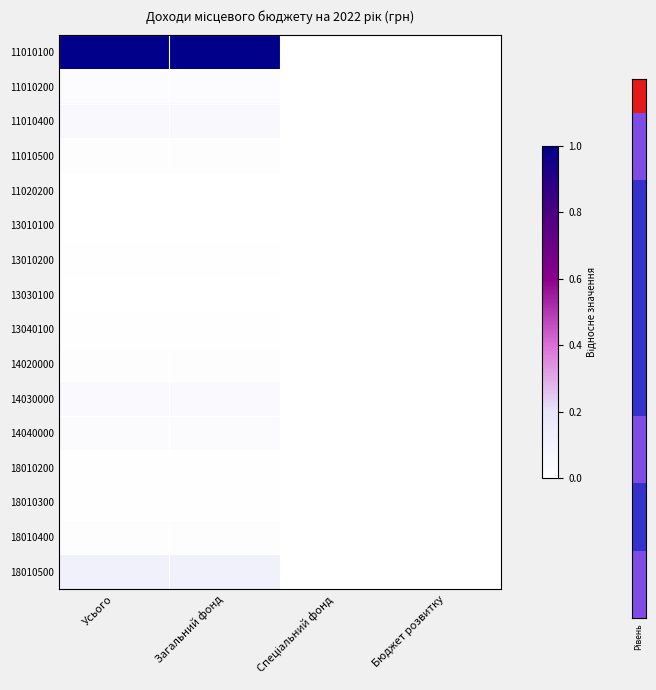

List the series in order of their peak value, lowest first.

13030100, 13010100, 11020200, 18010300, 13040100, 18010200, 13010200, 14020000, 11010500, 18010400, 11010200, 14040000, 14030000, 11010400, 18010500, 11010100